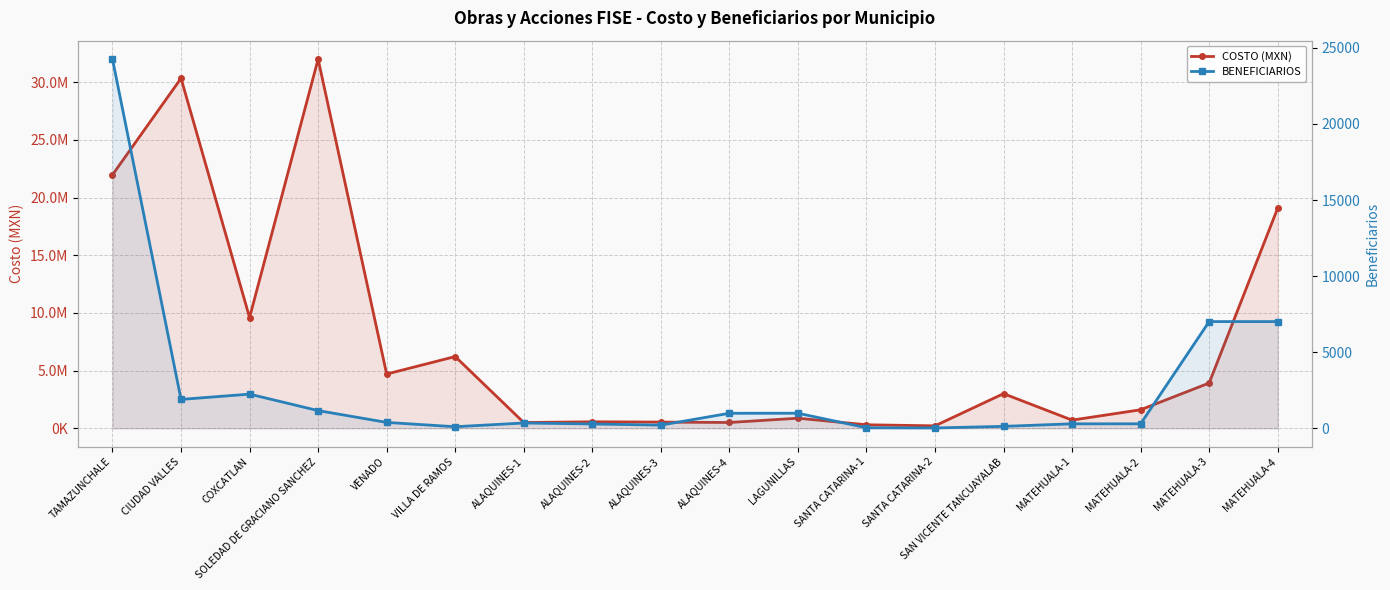

Reading left to right, list all the values displayed in this chart.

COSTO (MXN): 21972592.7	30337469.4	9598908.9	32000000.0	4700000.0	6215566.0	496830.7	559737.2	535241.5	500000.2	870818.4	301327.7	209184.2	2999980.2	705984.4	1602091.6	3920746.5	19082614.3
BENEFICIARIOS: 24258.0	1895.0	2243.0	1160.0	384.0	100.0	345.0	282.0	205.0	985.0	987.0	32.0	20.0	125.0	291.0	291.0	7010.0	7010.0